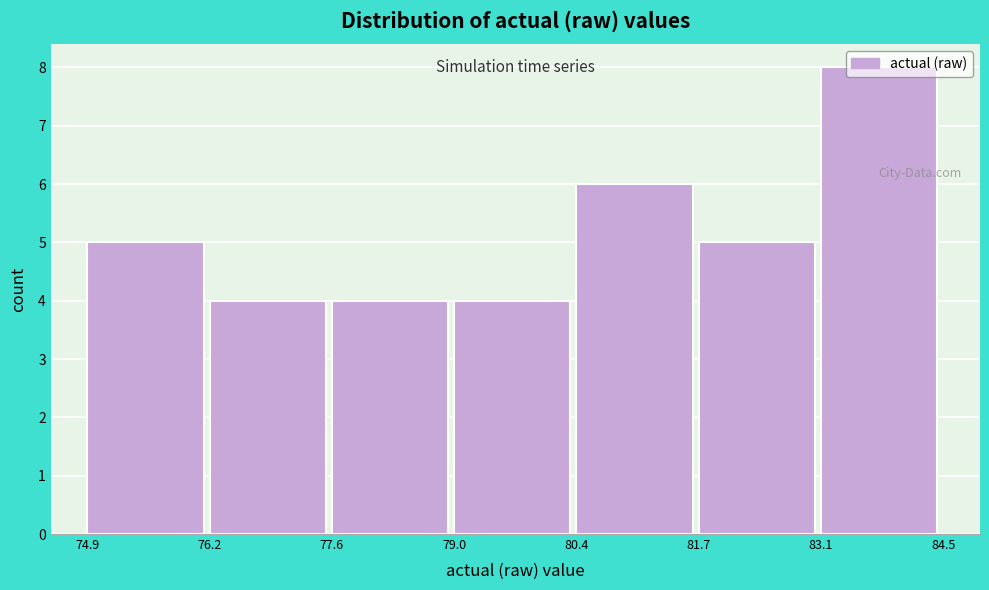

Which range on the x-axis has the tallest bar?

83.1 to 84.5